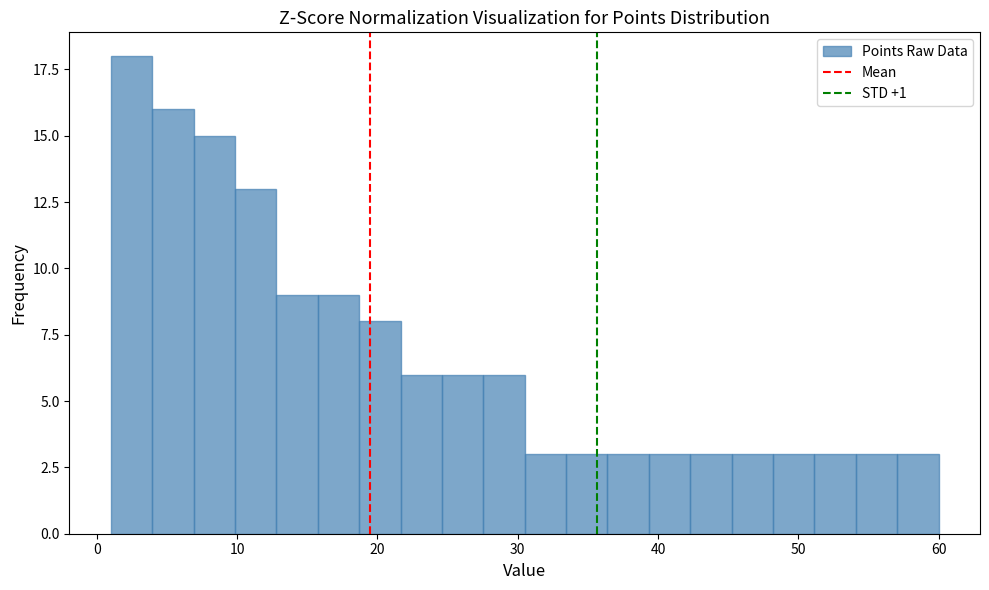

Read against the x-axis, roughly where is the centre of the tallest bar?

2